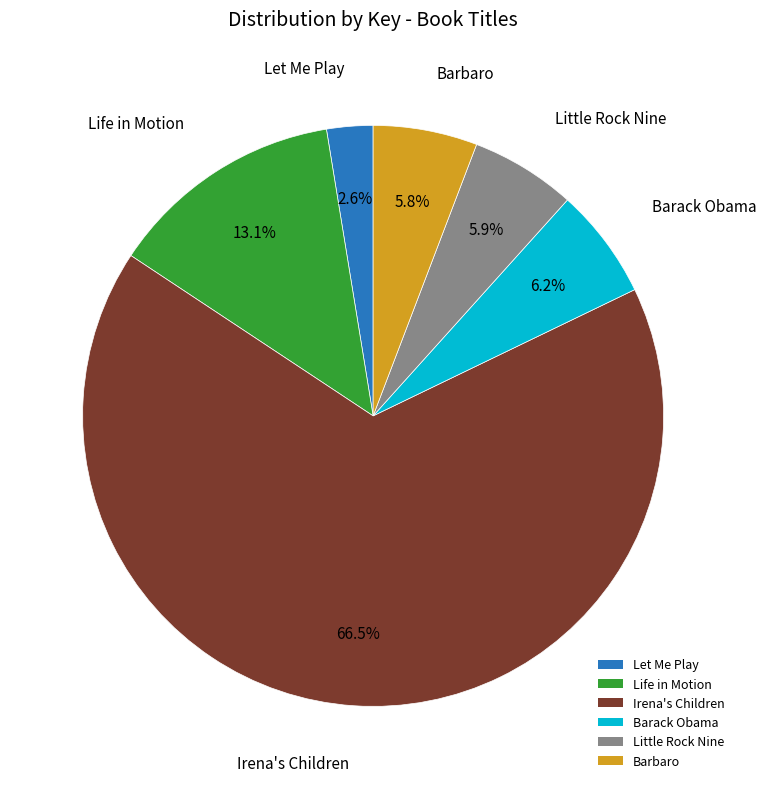

How much of the chart is everything except Let Me Play?

97.4%